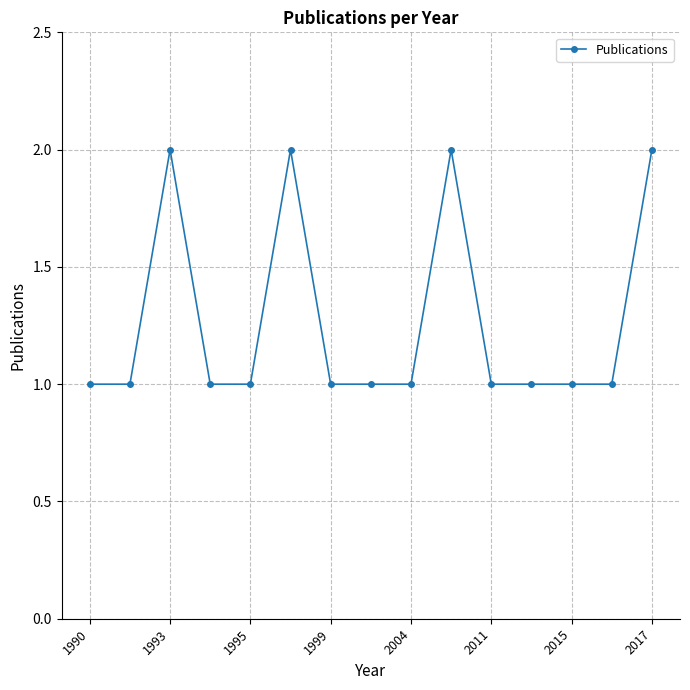

What is the average value?

1